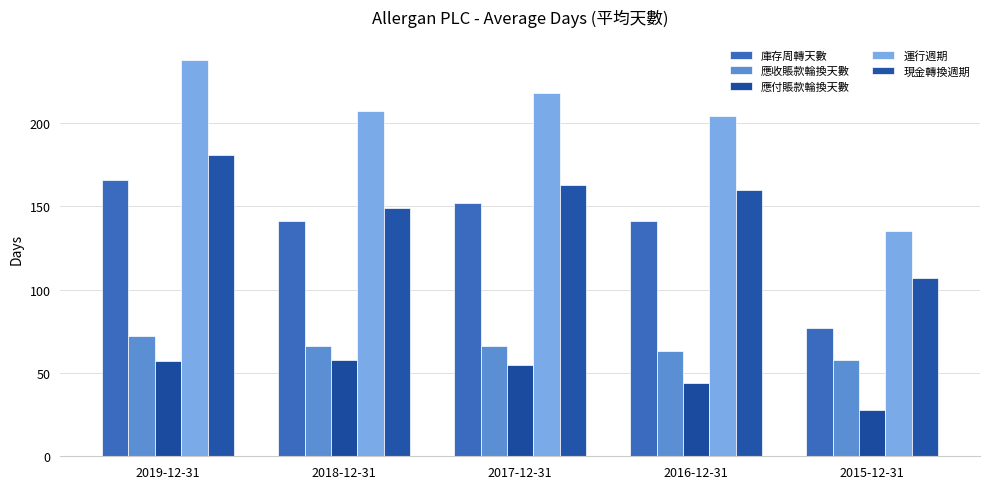

List the labels in order of 庫存周轉天數 value, largest first.

2019-12-31, 2017-12-31, 2018-12-31, 2016-12-31, 2015-12-31